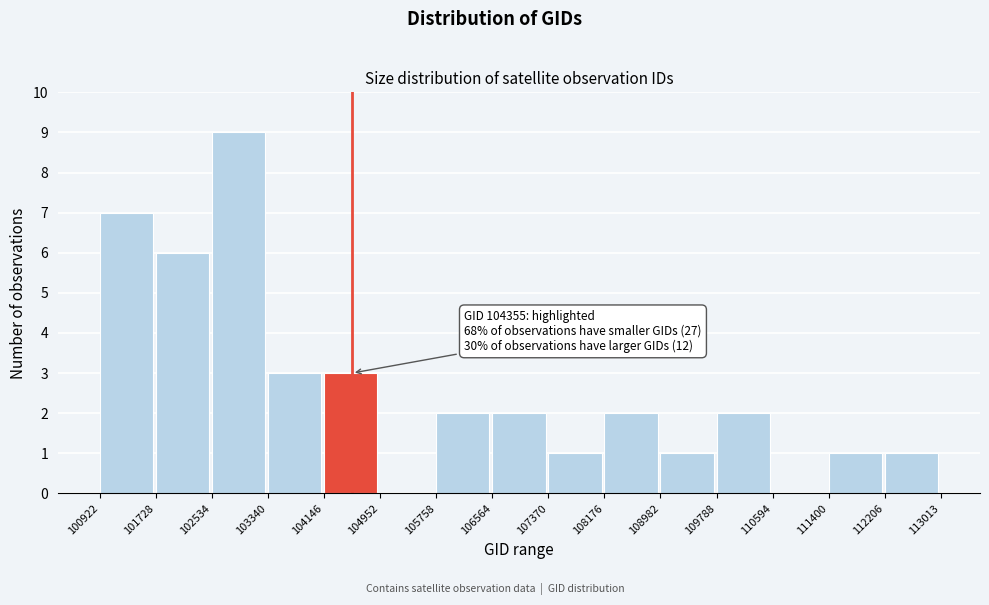

Over which range of the x-axis is the bar tallest?

102534 to 103340